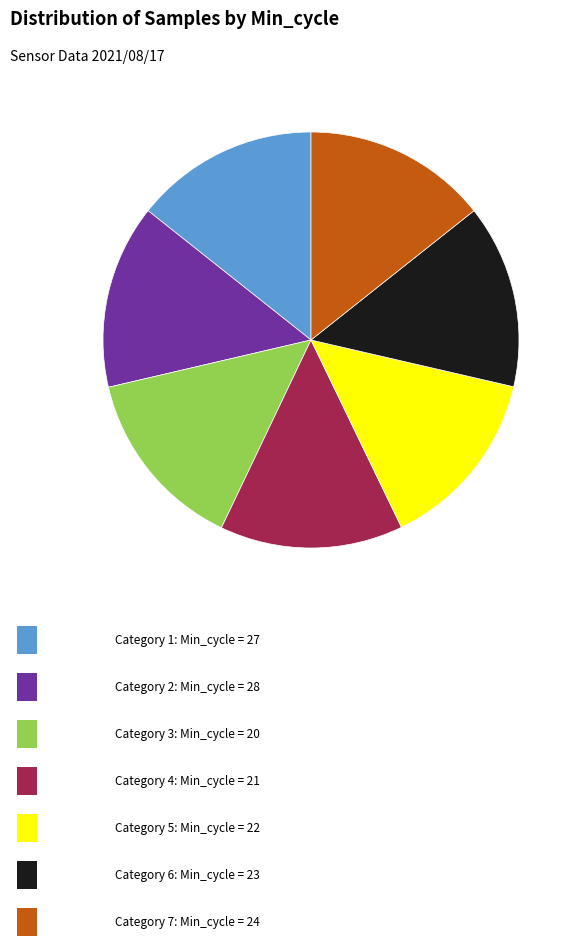

How many segments does this pie chart have?

7